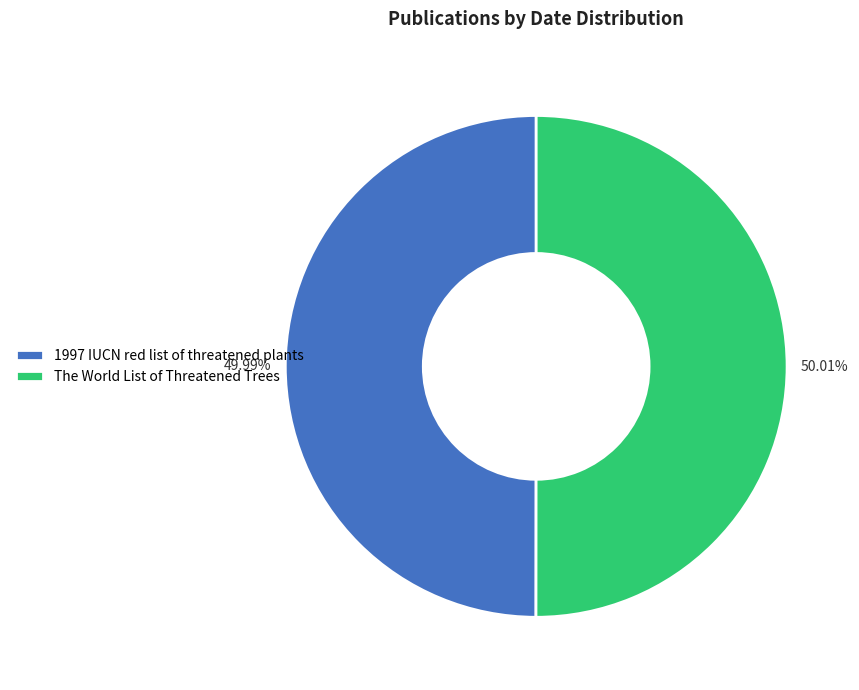

What is the ratio of the value at The World List of Threatened Trees to the value at 1997 IUCN red list of threatened plants?

1.0